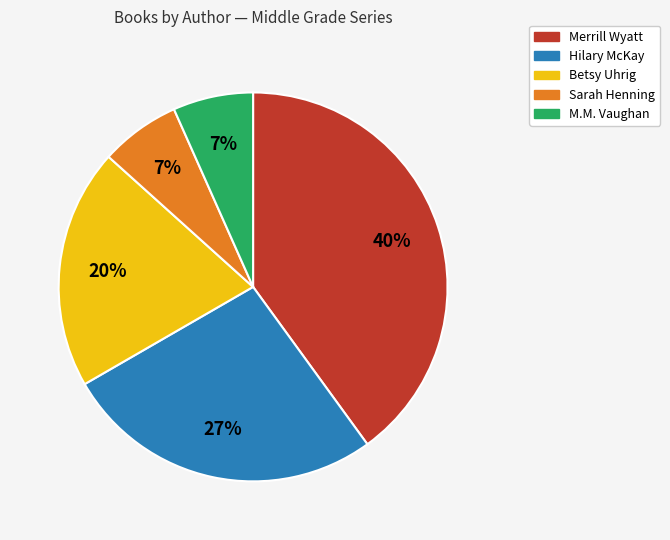

Is there any slice that represents more than half of the pie?

No